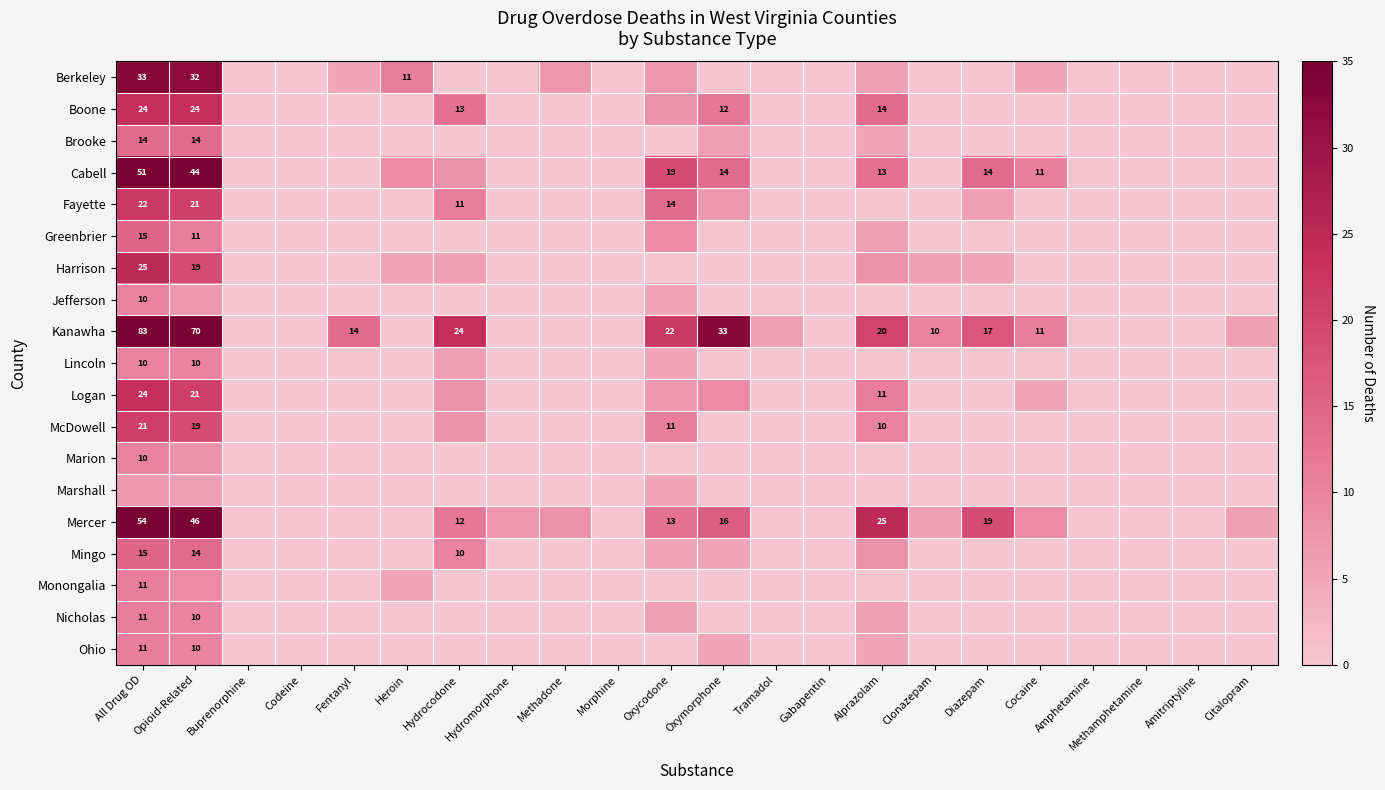

Is it true that Jefferson equals 4 at All Drug OD?

False